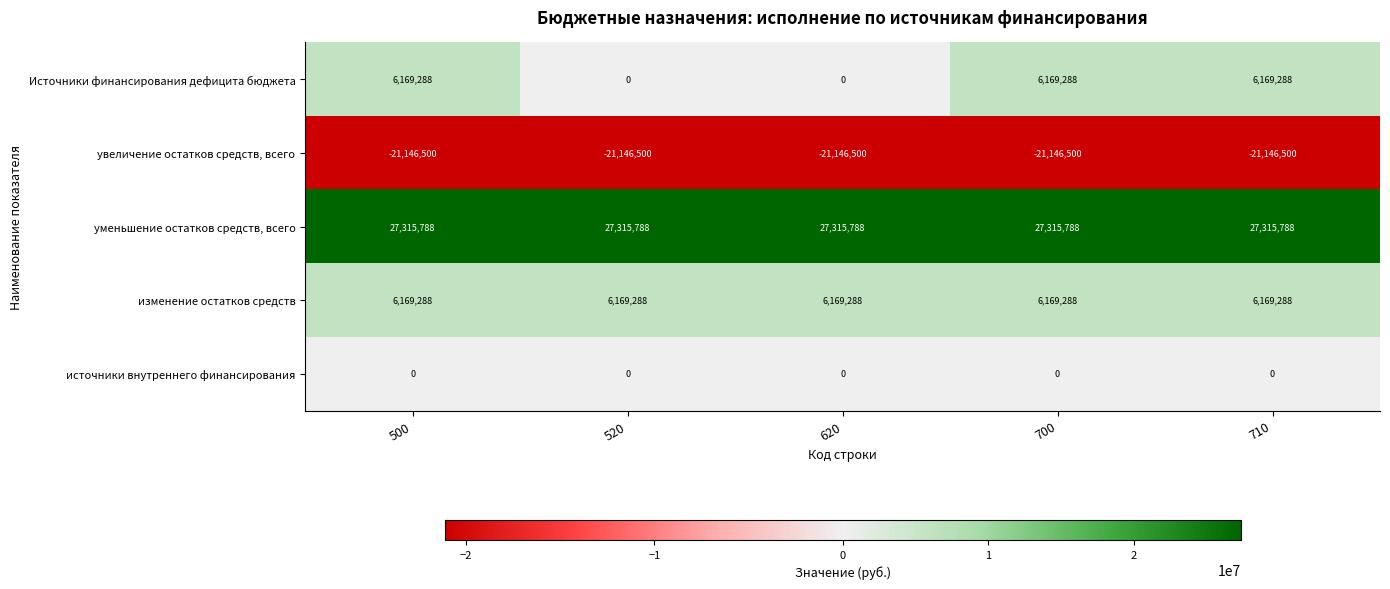

What is the smallest value displayed?

-21146500